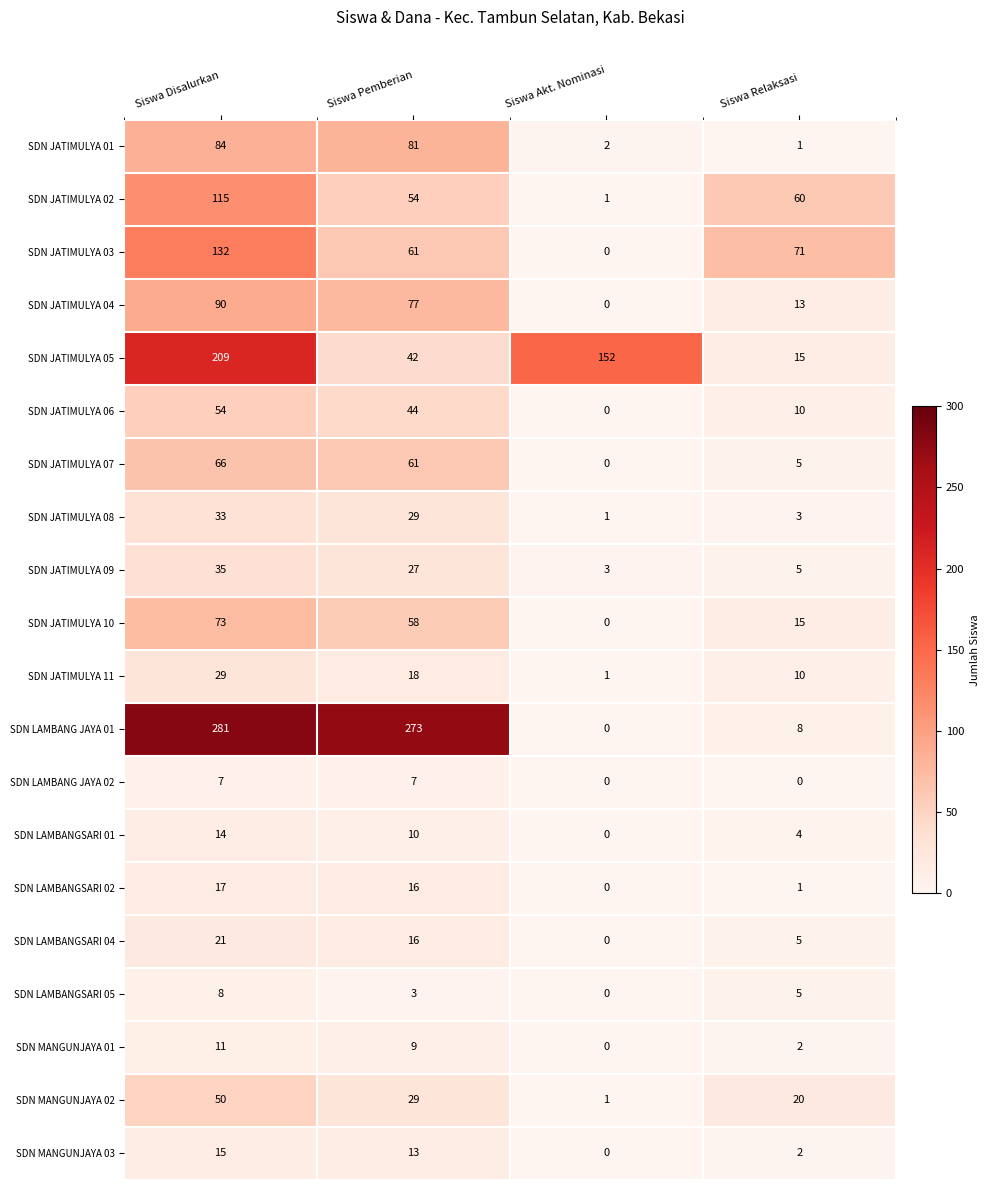

Which category has the highest value in the SDN MANGUNJAYA 02 series?

Siswa Disalurkan